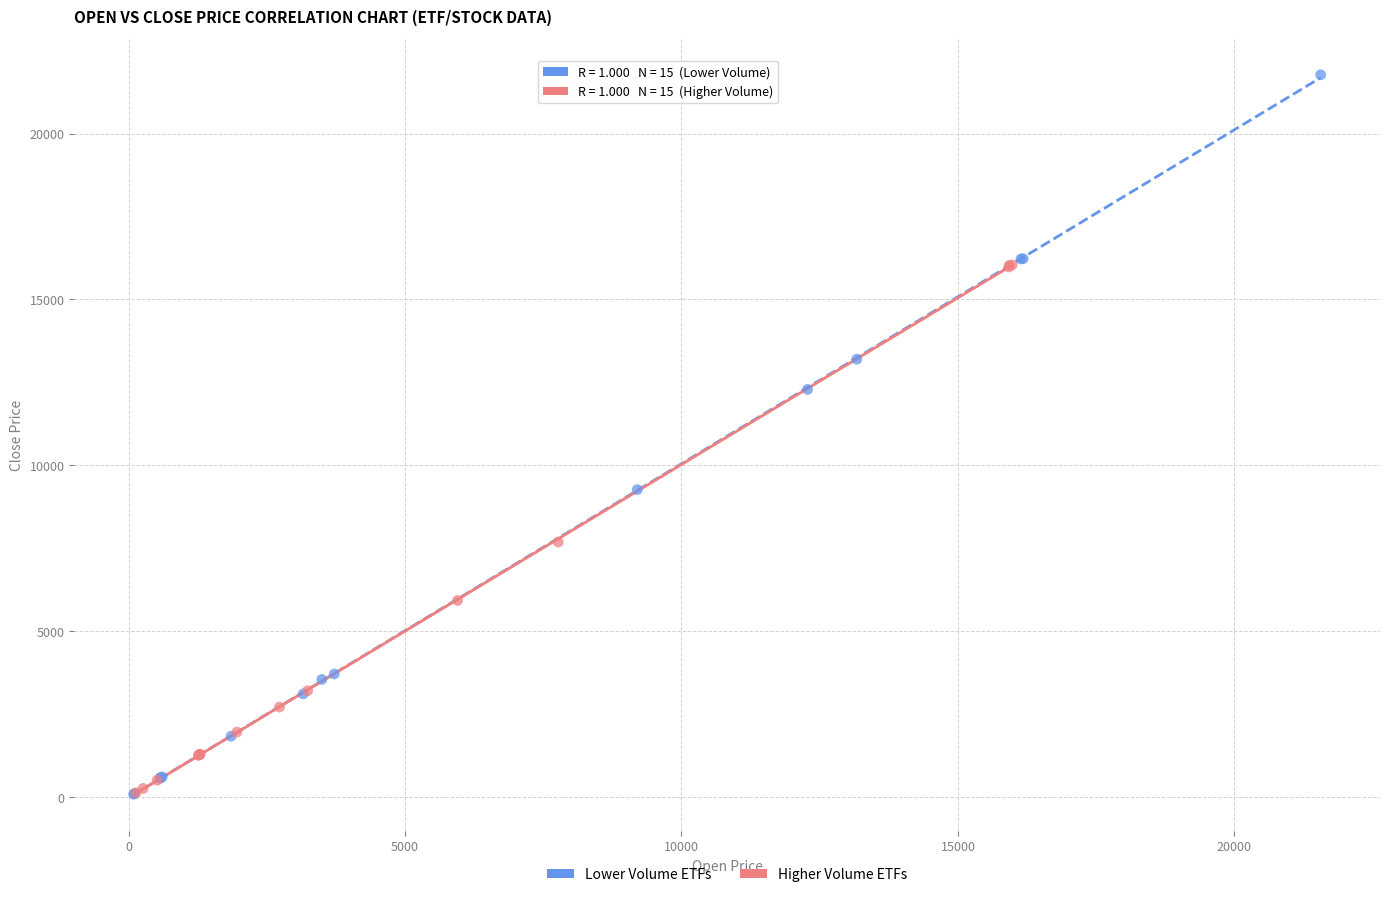

What are all the series names shown in the legend?

Lower Volume ETFs, Higher Volume ETFs